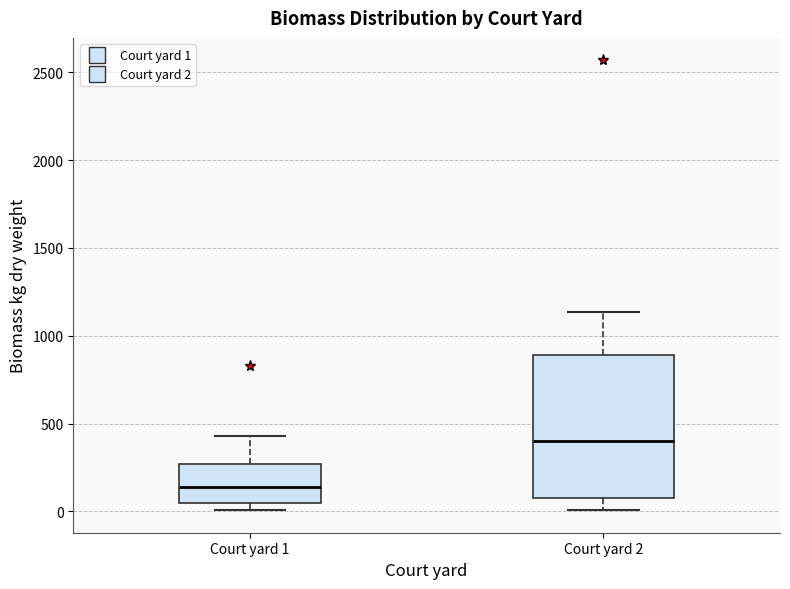

Reading left to right, transcribe this box plot: for each box, give where its median line is, the range the box spans, and where its two whiskers end, as read against the y-axis. The values are not printed on the chart, so give them approximately, as read against the axis.

Court yard 1: median 150, box 50 to 250, whiskers 0 to 450
Court yard 2: median 400, box 100 to 900, whiskers 0 to 1150